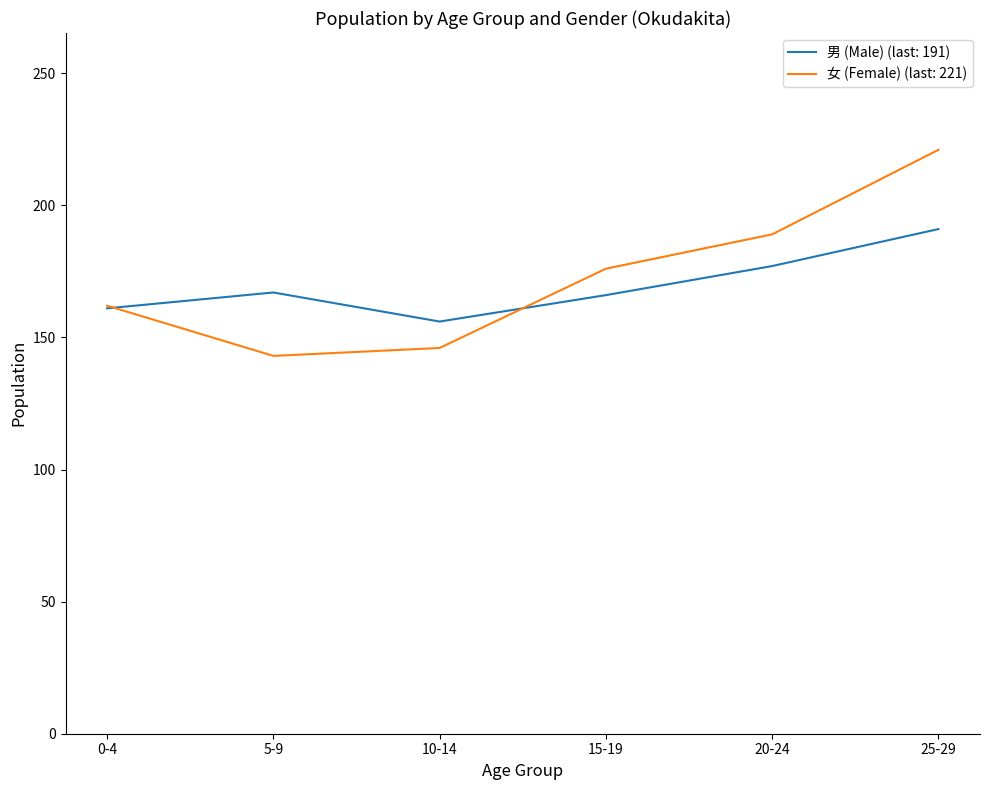

What position from the right is 0-4?

6